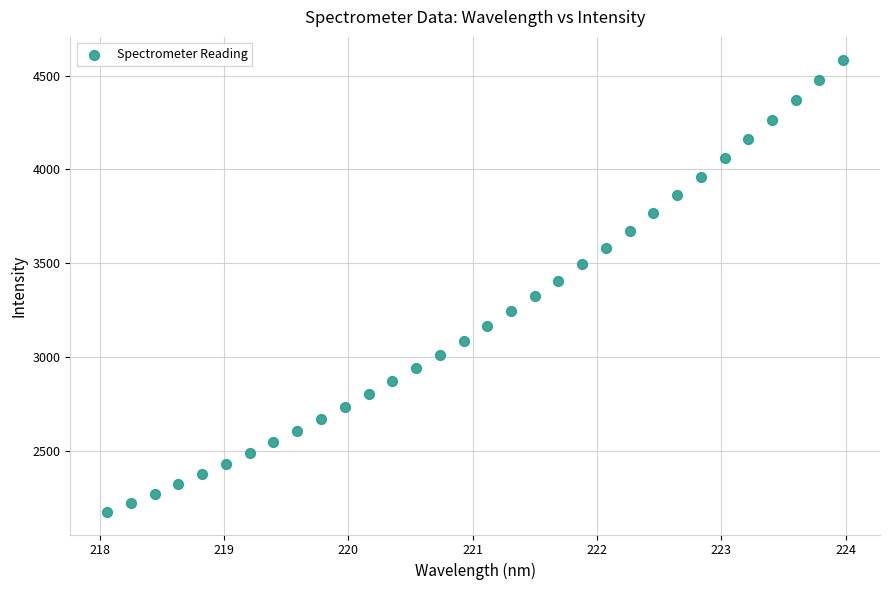

What is the range of X values (max minus min)?

5.9